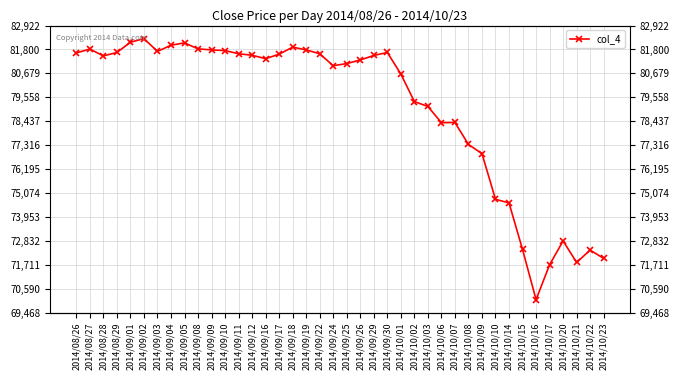

Rank the categories by value from lowest to highest.

2014/10/16, 2014/10/17, 2014/10/21, 2014/10/23, 2014/10/22, 2014/10/15, 2014/10/20, 2014/10/14, 2014/10/10, 2014/10/09, 2014/10/08, 2014/10/06, 2014/10/07, 2014/10/03, 2014/10/02, 2014/10/01, 2014/09/24, 2014/09/25, 2014/09/26, 2014/09/16, 2014/08/28, 2014/09/29, 2014/09/12, 2014/09/17, 2014/09/11, 2014/09/22, 2014/08/26, 2014/08/29, 2014/09/30, 2014/09/03, 2014/09/10, 2014/09/09, 2014/09/19, 2014/08/27, 2014/09/08, 2014/09/18, 2014/09/04, 2014/09/05, 2014/09/01, 2014/09/02